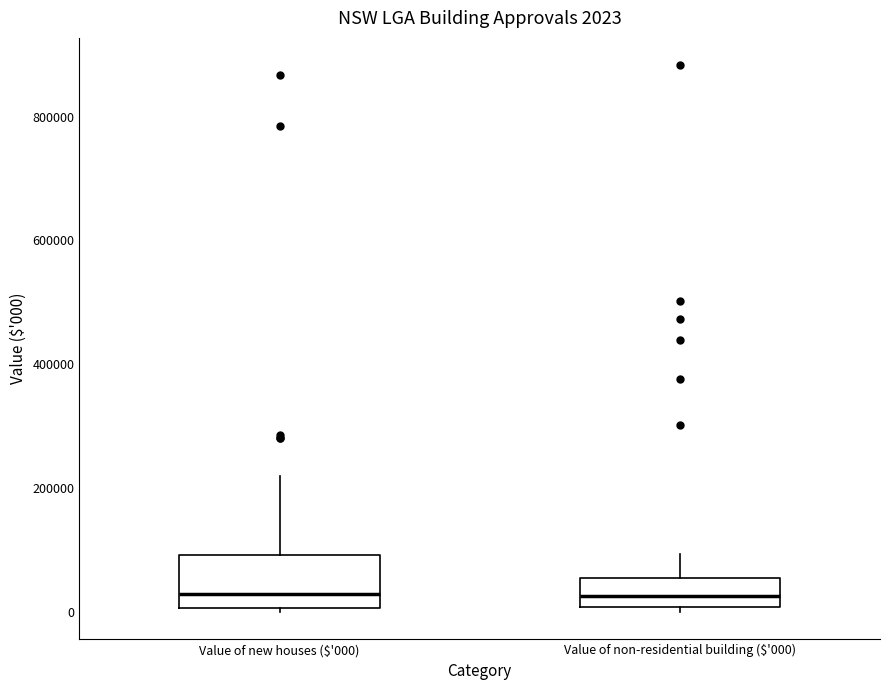

Which box is the tallest, from its lower edge to its upper edge?

Value of new houses ($'000)